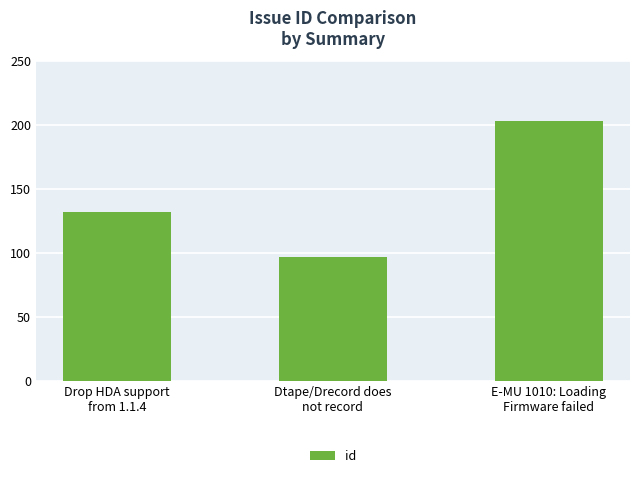

Which category has the highest value across all series?

E-MU 1010: Loading
Firmware failed